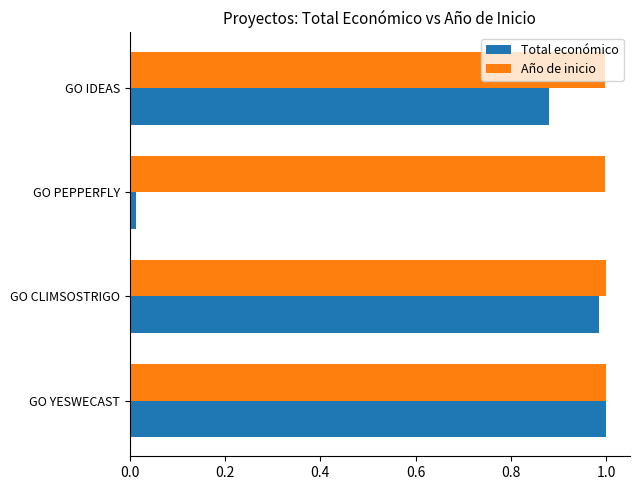

The value of Año de inicio at GO YESWECAST is 0.5. True or false?

False